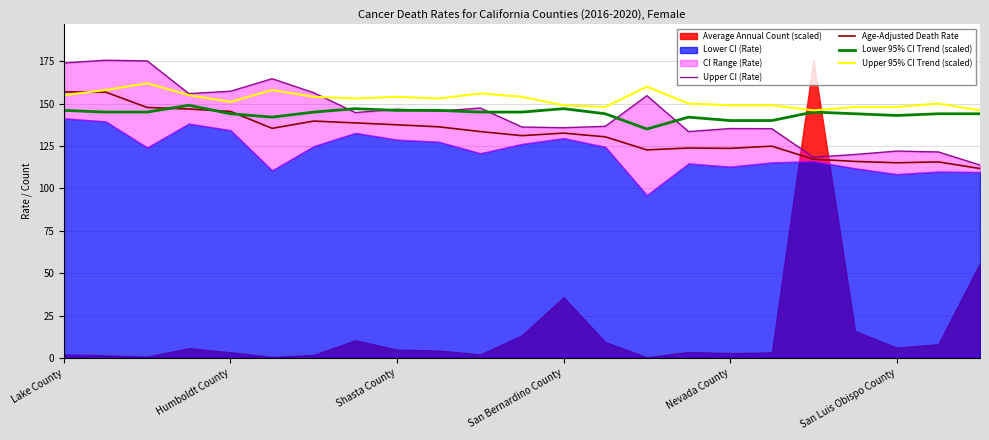

True or false: Lower 95% CI Trend (scaled) has more than 0 interior local peaks.

True